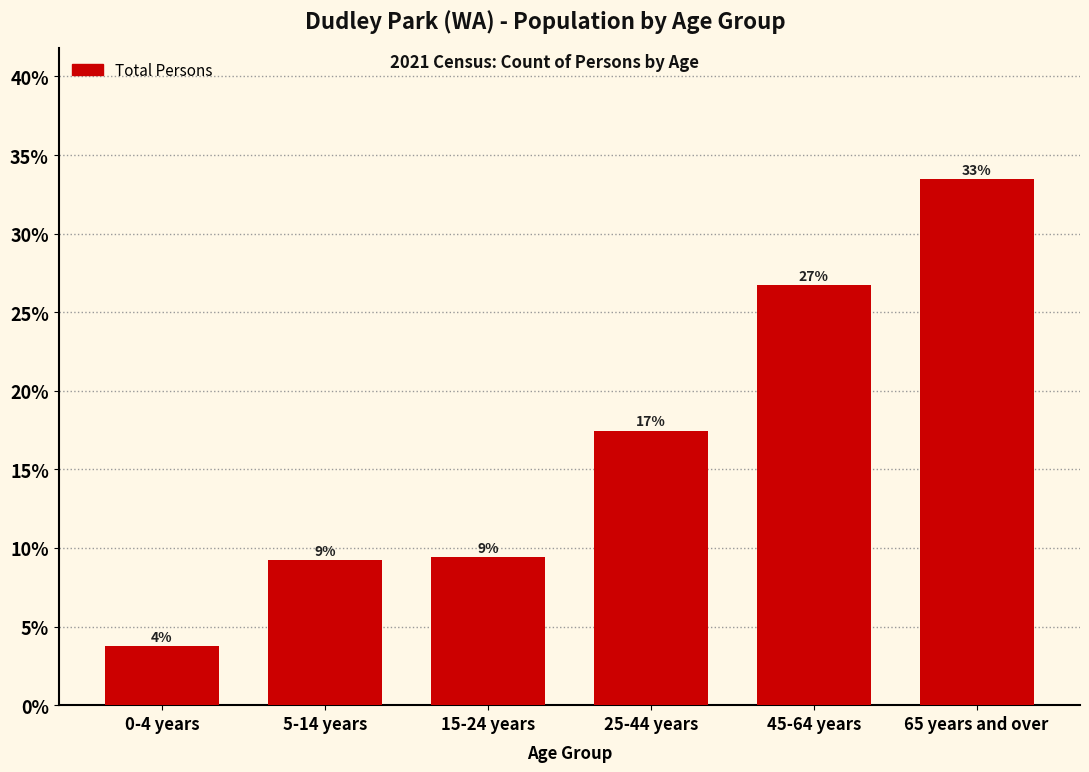

How many bars are there in total?

6